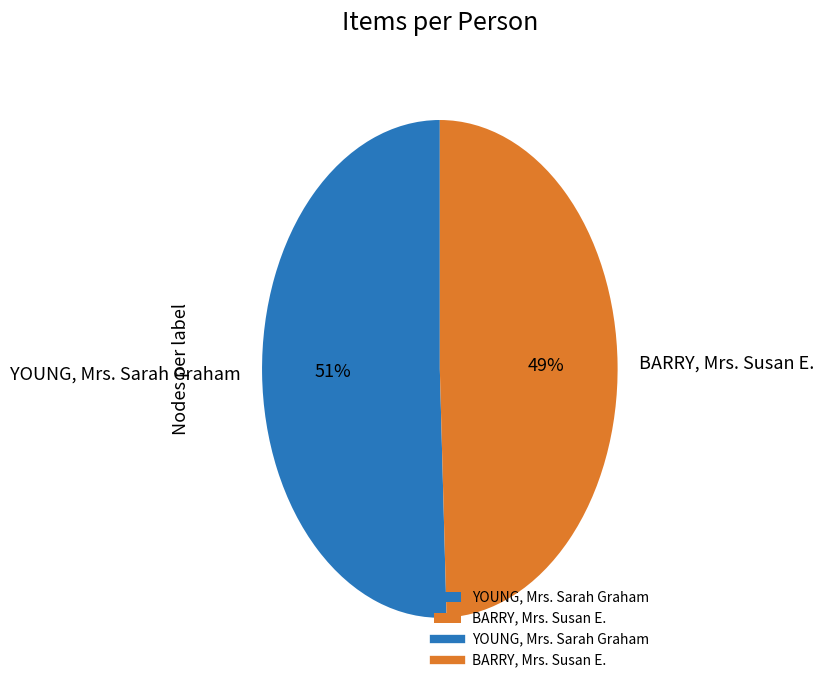

Is it true that BARRY, Mrs. Susan E. is 49% of the pie?

True